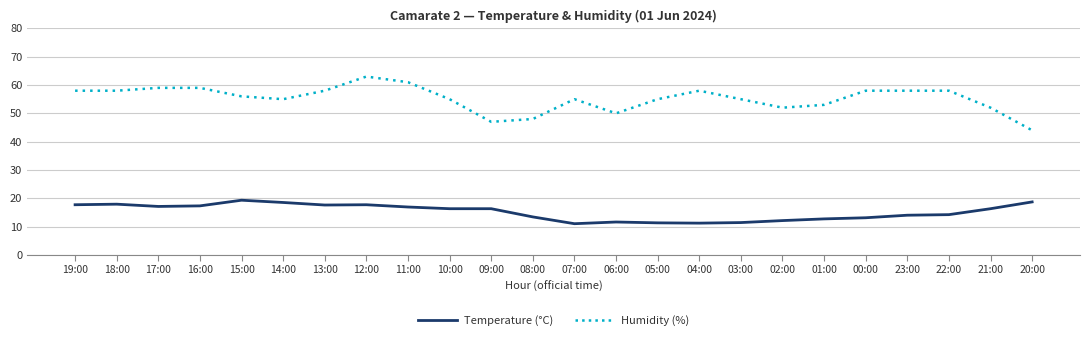

Between 18:00 and 01:00, which series saw the biggest shift?

Temperature (°C)